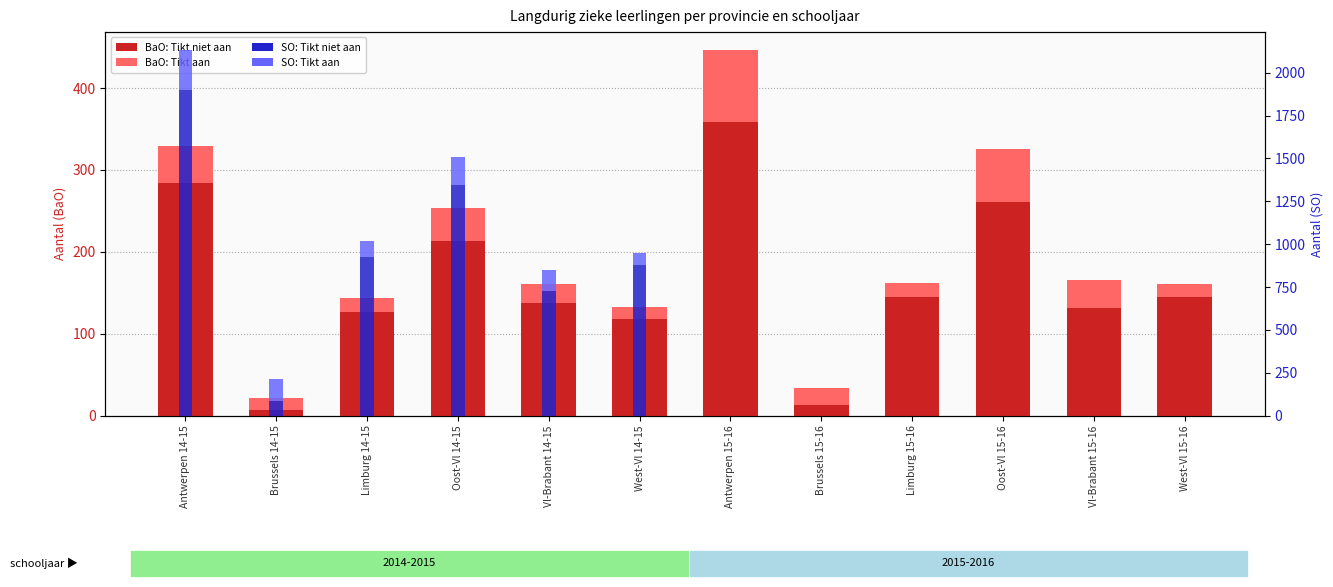

Rank the series by their maximum value, from highest to lowest.

SO: Tikt niet aan, BaO: Tikt niet aan, SO: Tikt aan, BaO: Tikt aan